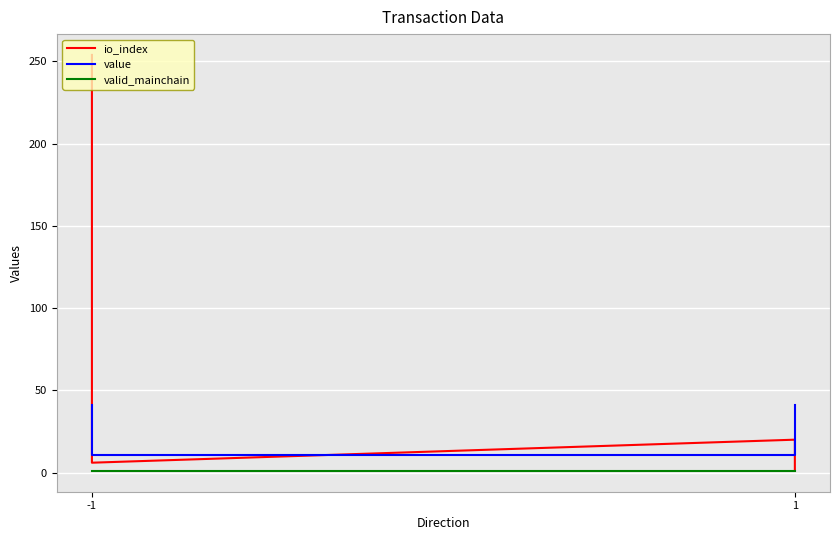

Which series changed the most between -1 and 1?

io_index